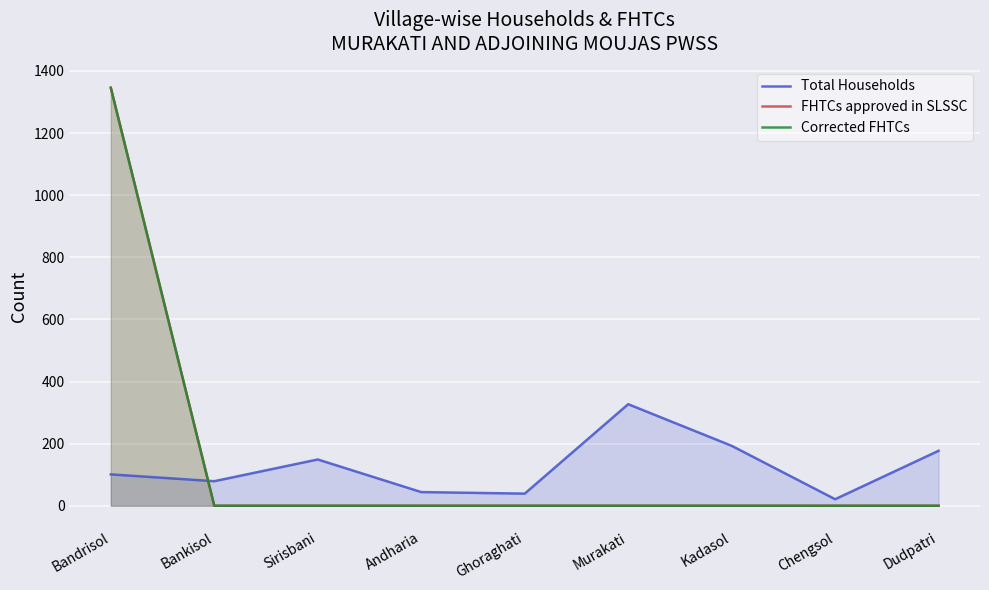

Reading left to right, transcribe all the data shown in this chart.

Total Households: 101	79	149	44	39	327	193	21	177
FHTCs approved in SLSSC: 1346	0	0	0	0	0	0	0	0
Corrected FHTCs: 1346	0	0	0	0	0	0	0	0